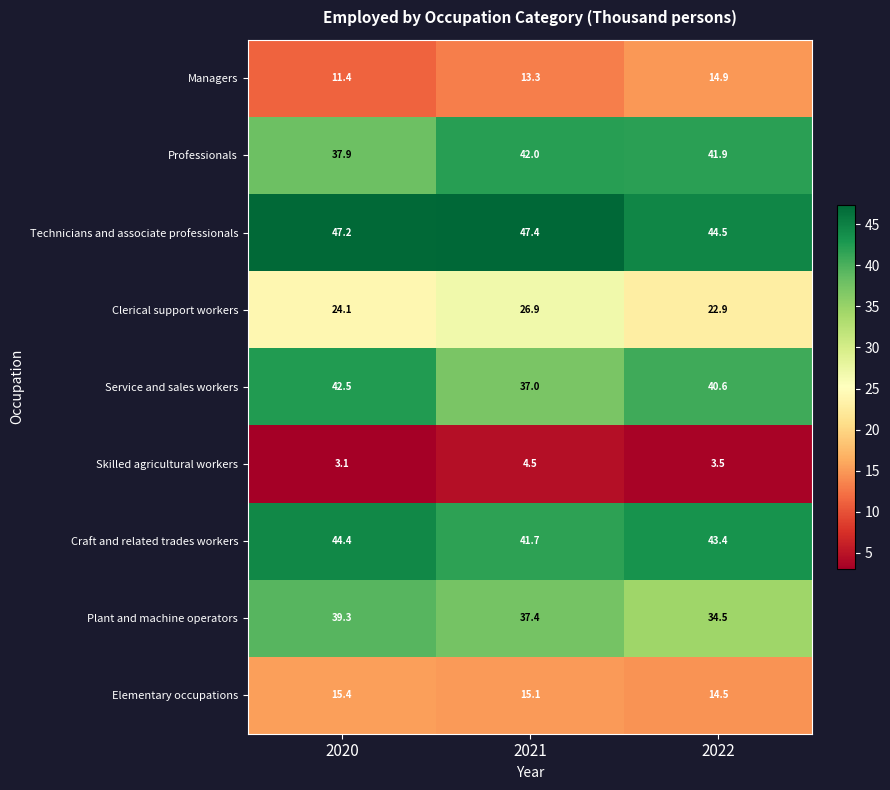

At how many categories does at least one series exceed 6?

3